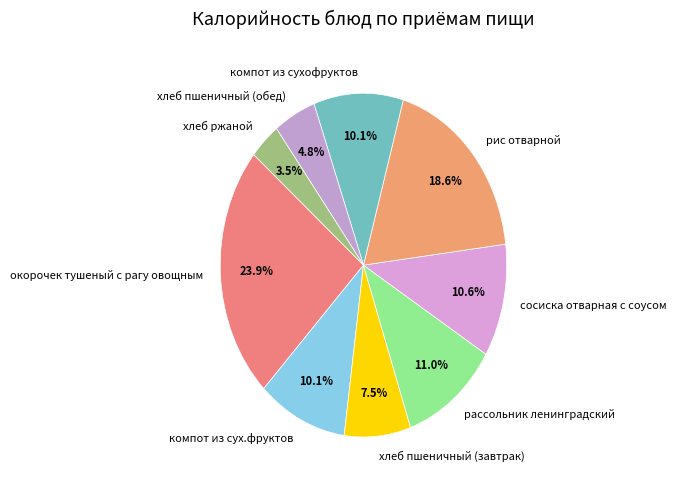

Between хлеб ржаной and хлеб пшеничный (обед), which is larger?

хлеб пшеничный (обед)